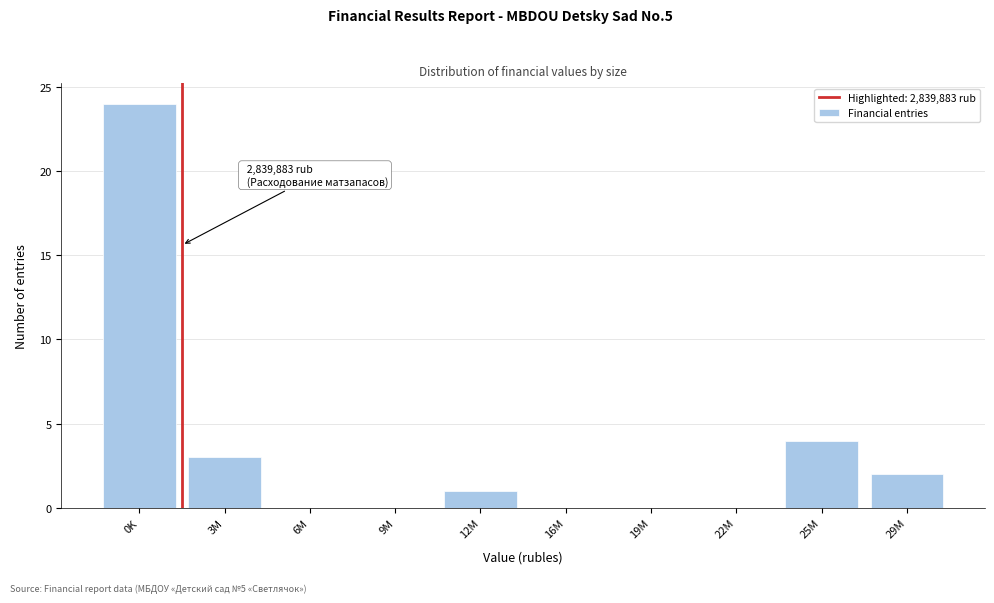

Reading left to right, transcribe all the data shown in this chart.

0K=24	3M=3	6M=0	9M=0	12M=1	16M=0	19M=0	22M=0	25M=4	29M=2